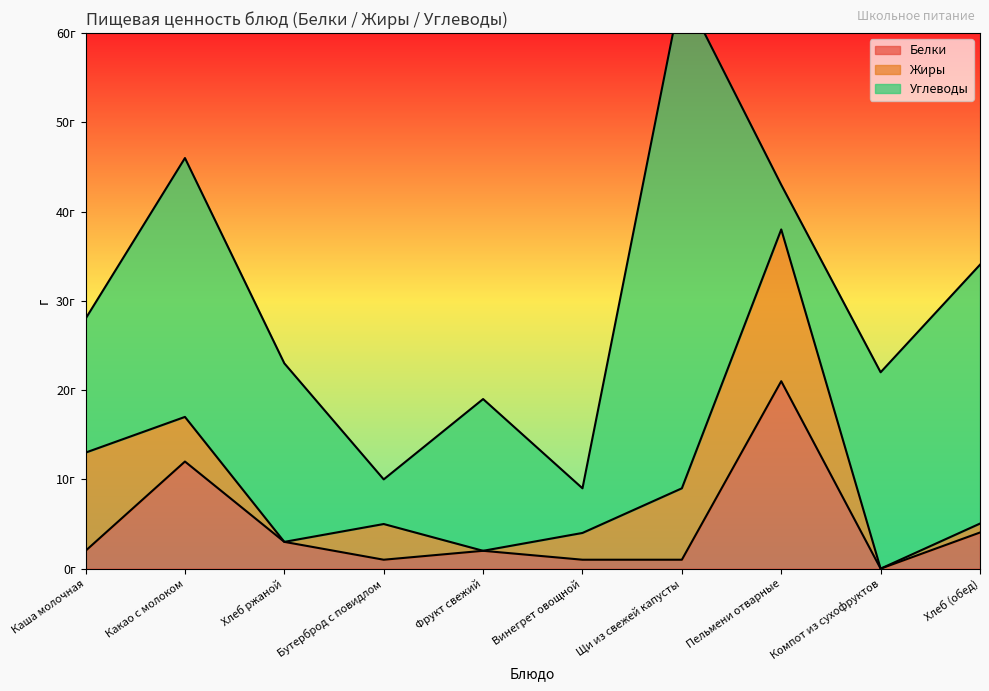

What is the label of the 10th point from the left?

Хлеб (обед)